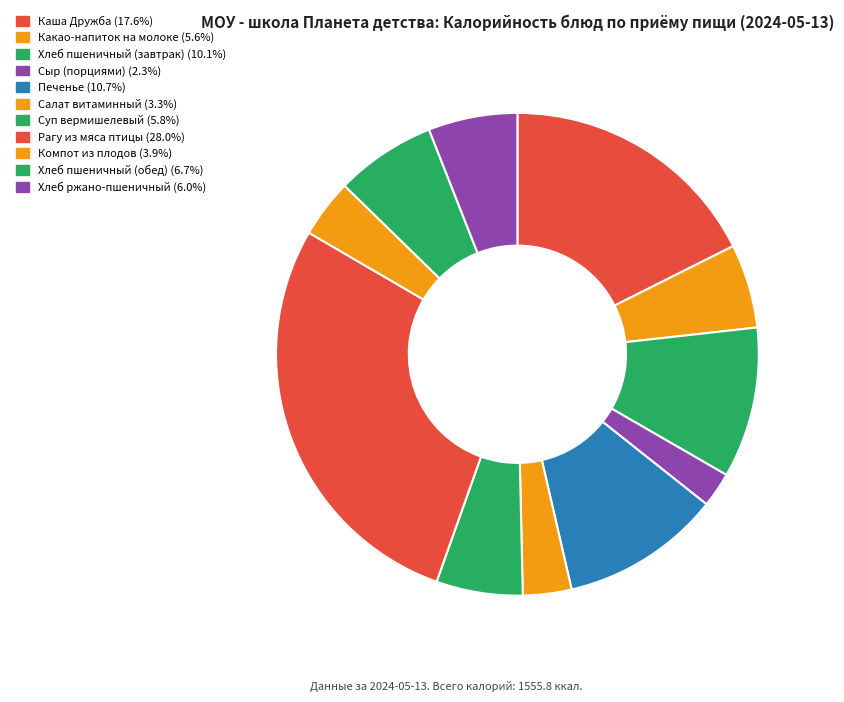

How many slices are in this pie chart?

11